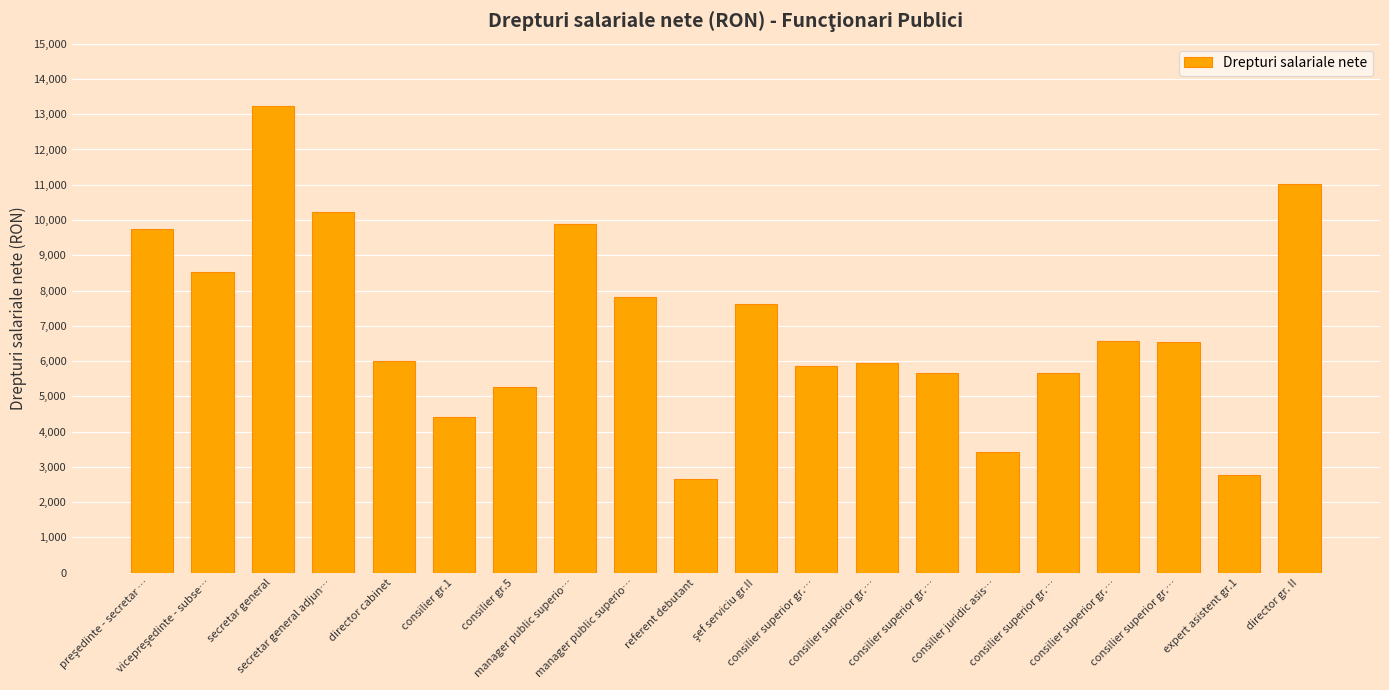

What is the difference between the values at consilier superior gr.… and expert asistent gr.1?

3808